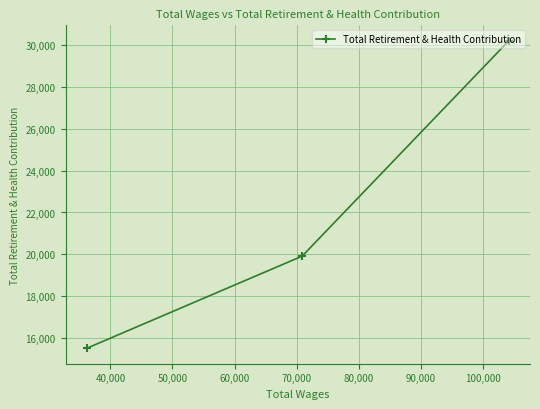

What is the difference between the maximum and minimum values?

14723